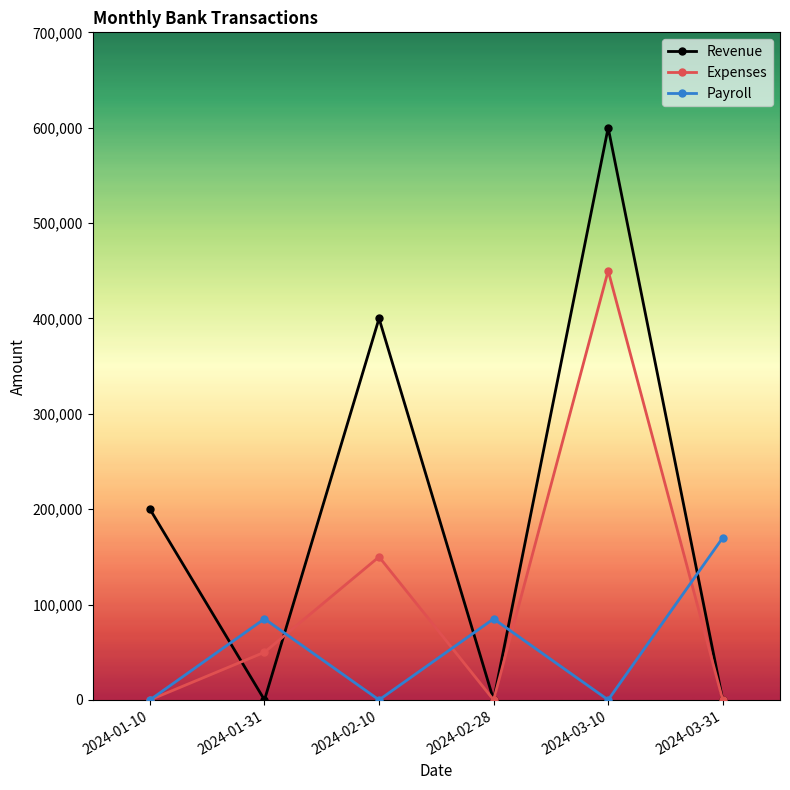

What is the label of the 6th point from the right?

2024-01-10